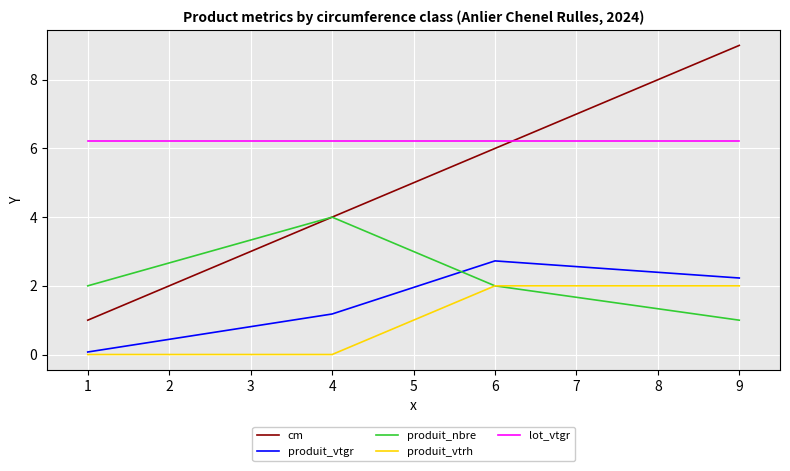

Rank the series by their maximum value, from lowest to highest.

produit_vtrh, produit_vtgr, produit_nbre, lot_vtgr, cm